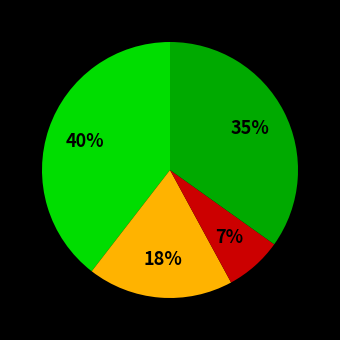

To the nearest percent, what is the average slice percentage?

25%